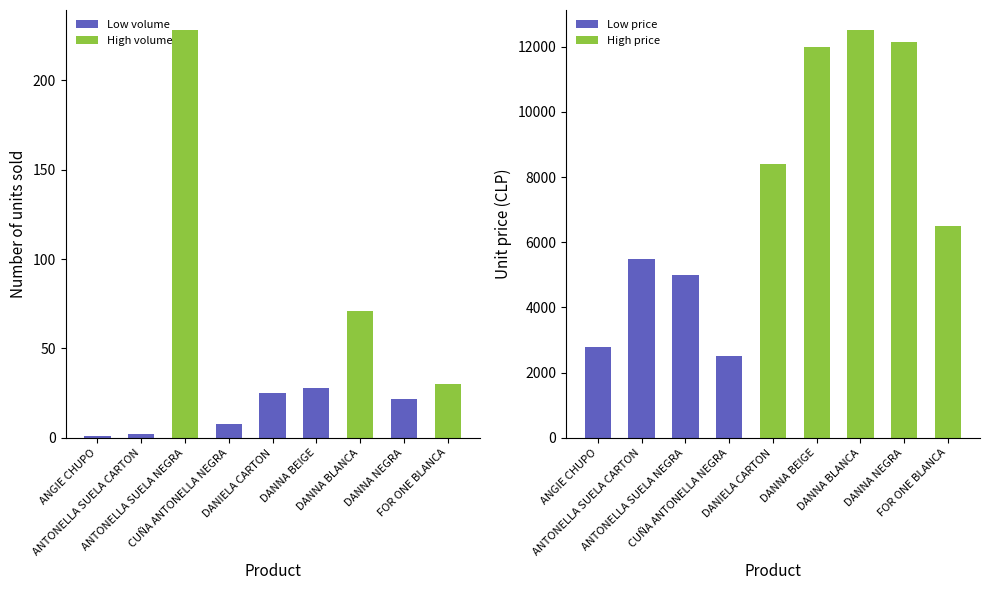

Reading left to right, what are all the values shown in this chart?

Total Units: ANGIE CHUPO=1	ANTONELLA SUELA CARTON=2	ANTONELLA SUELA NEGRA=228	CUÑA ANTONELLA NEGRA=8	DANIELA CARTON=25	DANNA BEIGE=28	DANNA BLANCA=71	DANNA NEGRA=22	FOR ONE BLANCA=30
Unit Price: ANGIE CHUPO=2800	ANTONELLA SUELA CARTON=5500	ANTONELLA SUELA NEGRA=5000	CUÑA ANTONELLA NEGRA=2500	DANIELA CARTON=8400	DANNA BEIGE=12000	DANNA BLANCA=12500	DANNA NEGRA=12137	FOR ONE BLANCA=6500